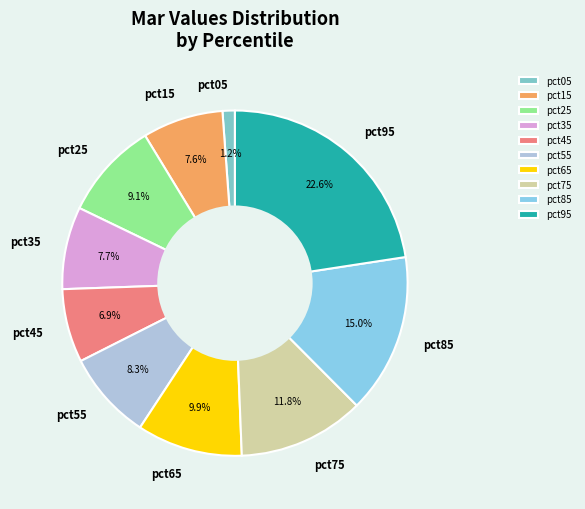

Which has a higher value, pct75 or pct15?

pct75